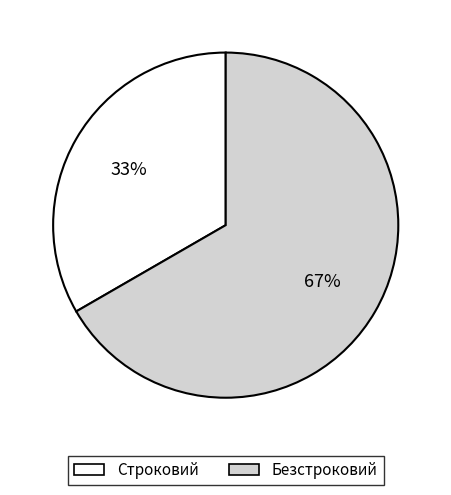

What is the largest slice in the pie chart?

Безстроковий